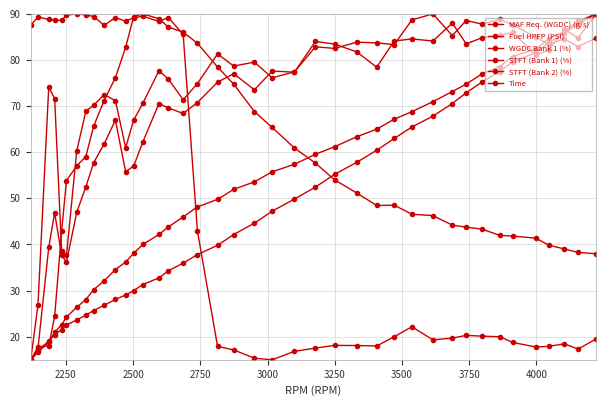

Count the number of categories in the chart.

40